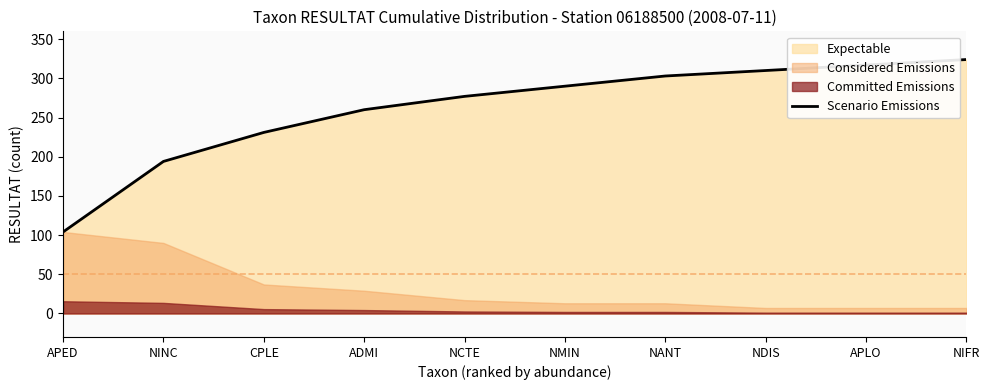

What is the value of the 1st point from the left?

104